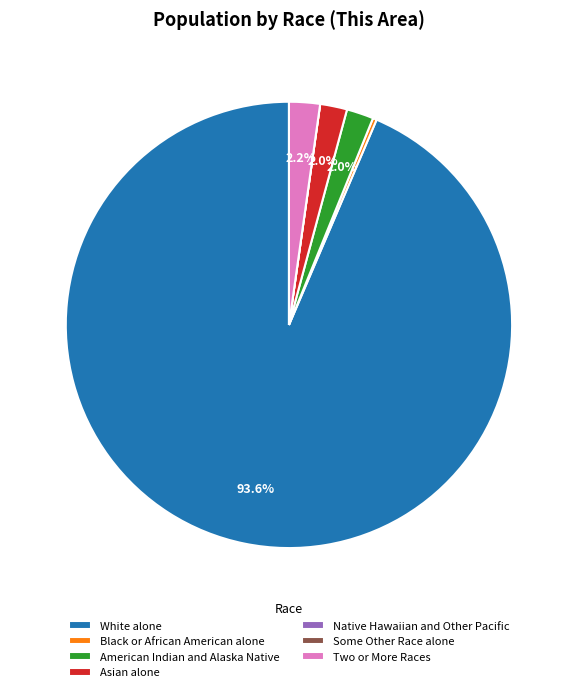

What percentage is NOT represented by Asian alone?

98.0%